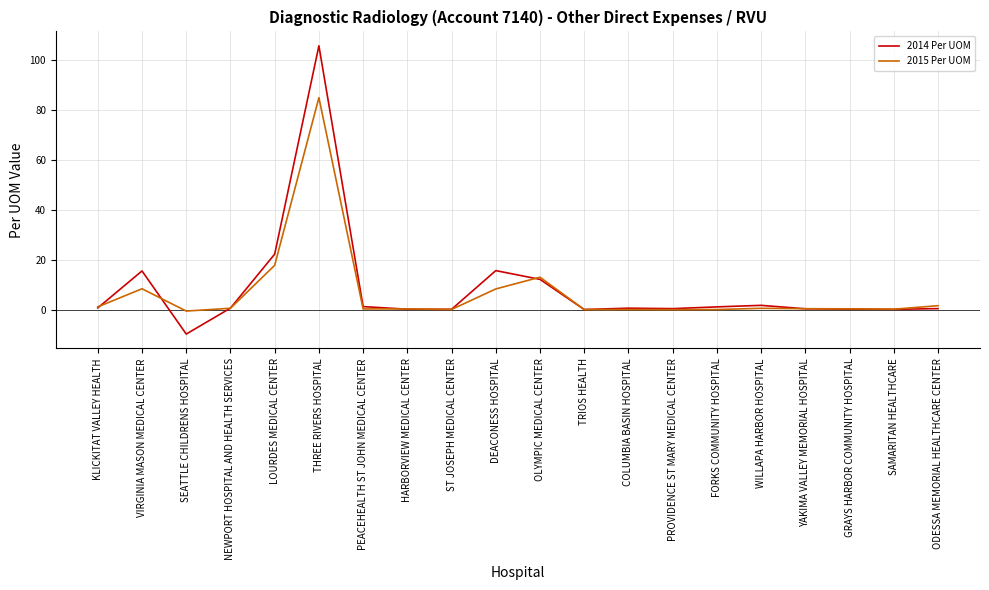

What is the difference between the second highest and minimum values in the 2015 Per UOM series?

18.3